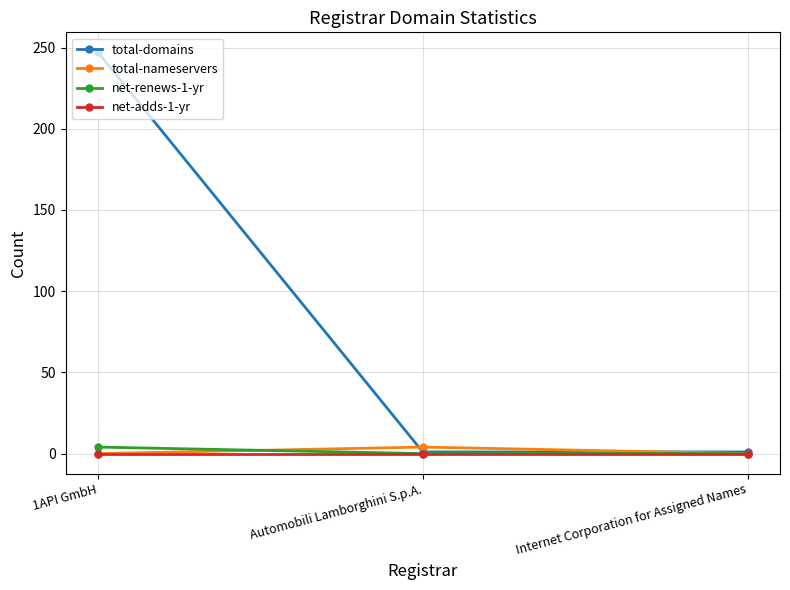

What is the label of the 3rd point from the left?

Internet Corporation for Assigned Names